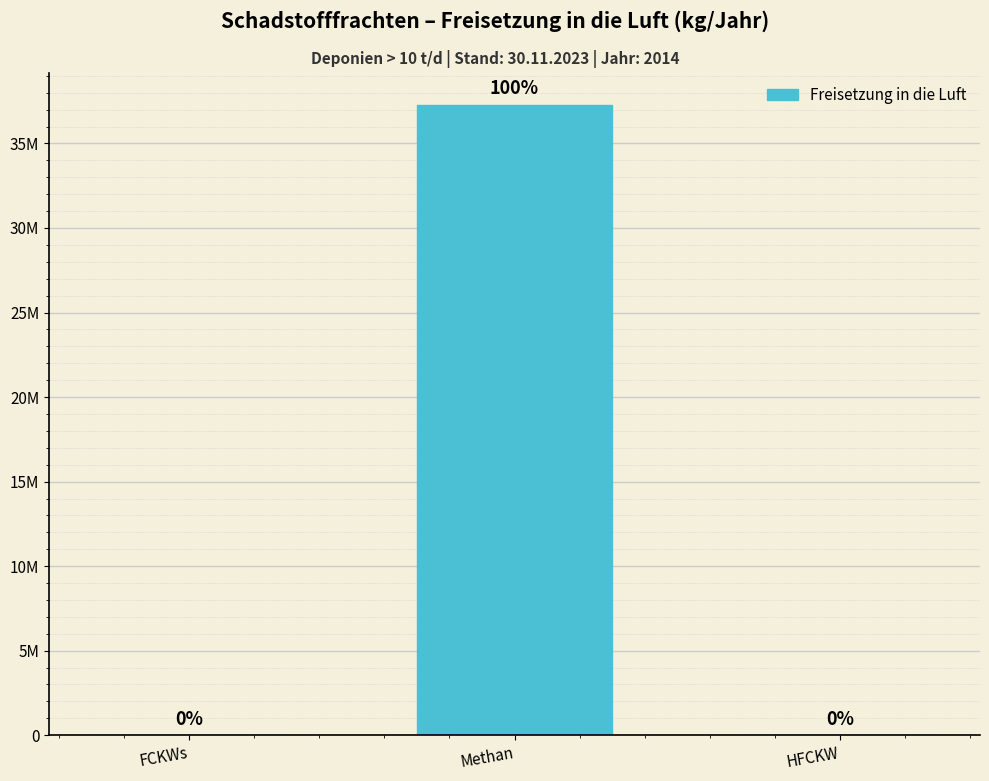

Are the bars horizontal?

No